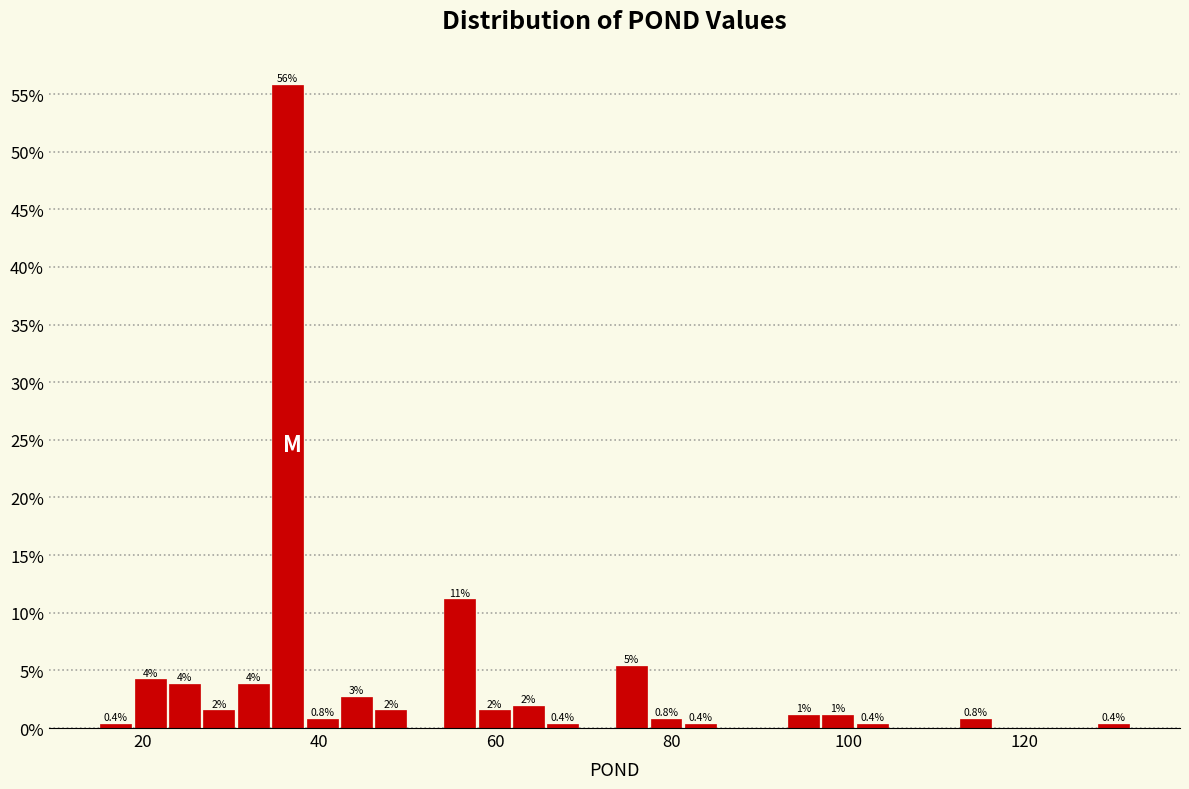

Read against the x-axis, roughly where is the centre of the tallest bar?

36